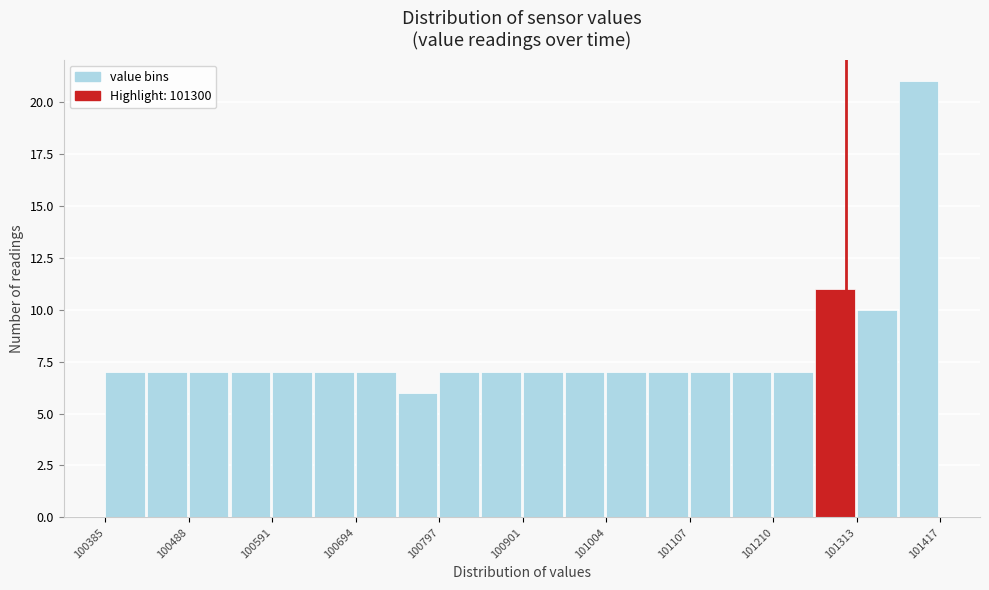

Around what value on the x-axis is the tallest bar? Give the approximate position of its centre, as read against the axis.

101400